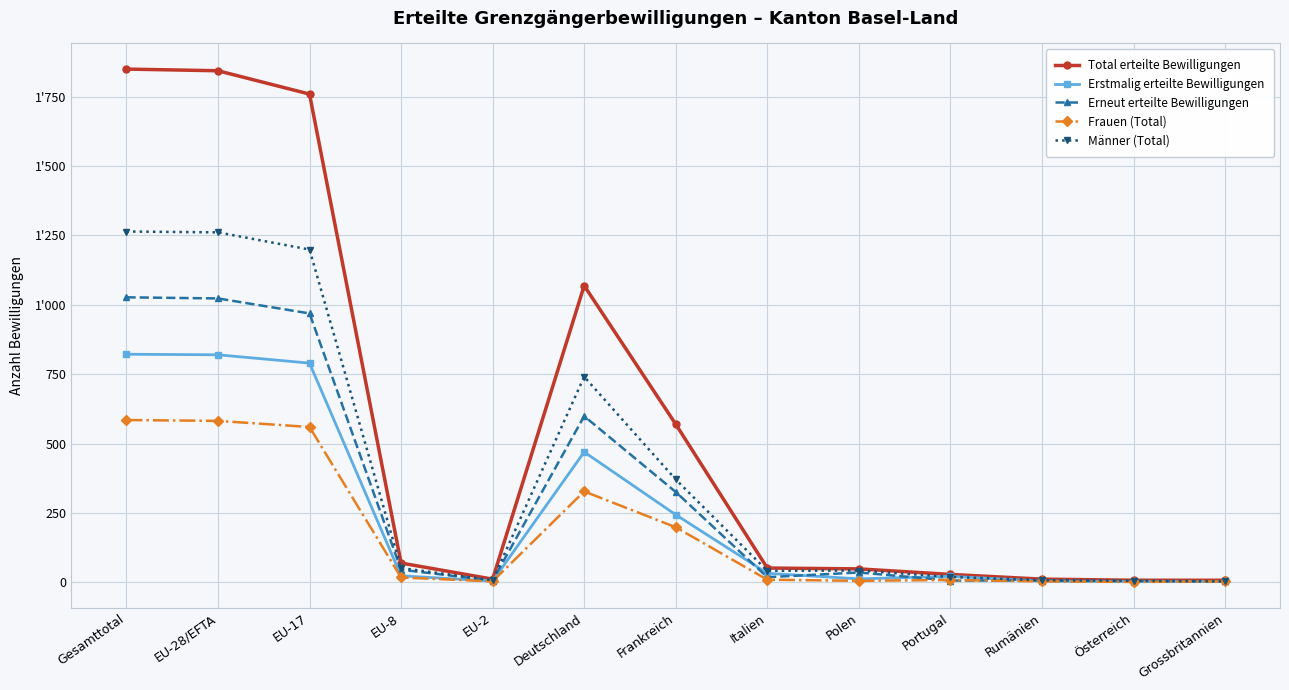

True or false: Männer (Total) and Total erteilte Bewilligungen intersect in this chart.

False